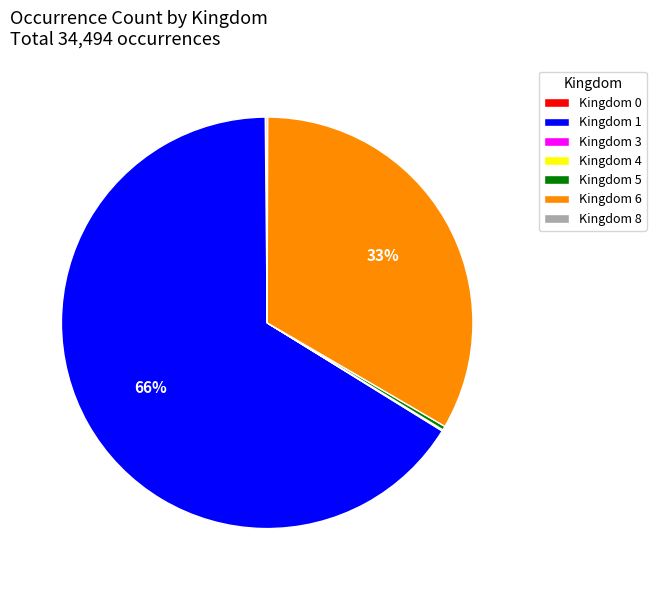

To the nearest percent, what is the average slice percentage?

14%